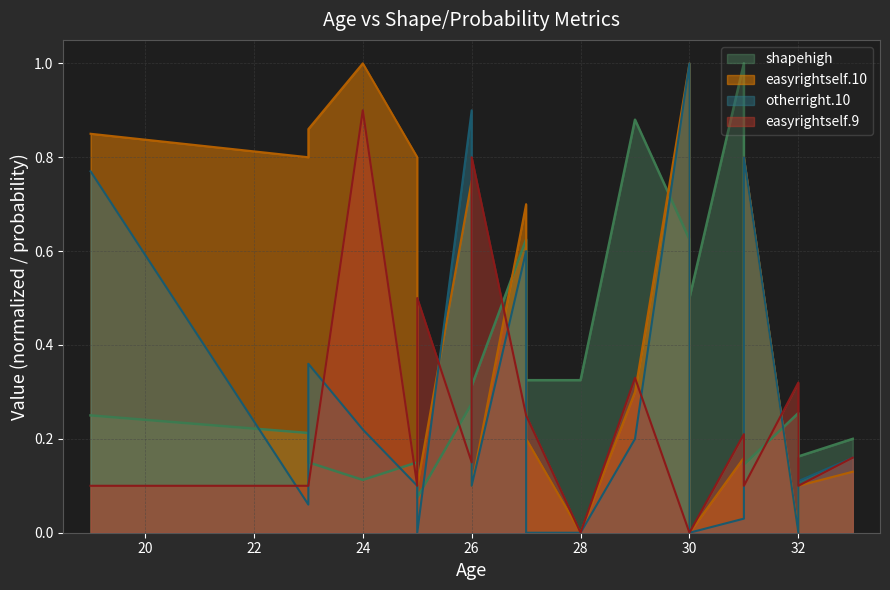

Count the number of categories in the chart.

20